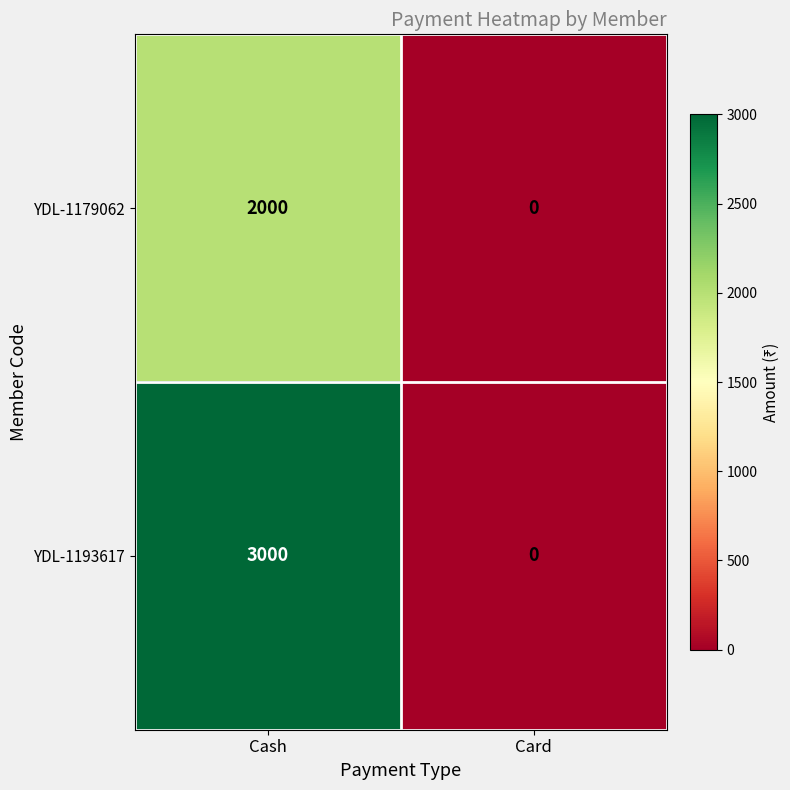

At which category is the sum across all series the highest?

Cash